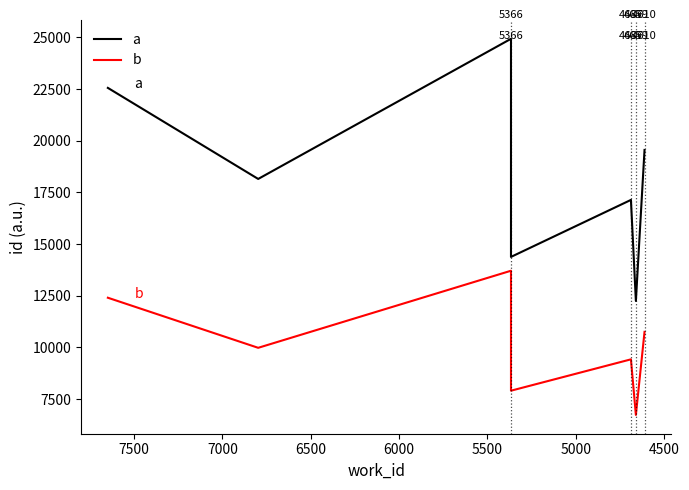

True or false: a and b cross at least once.

False